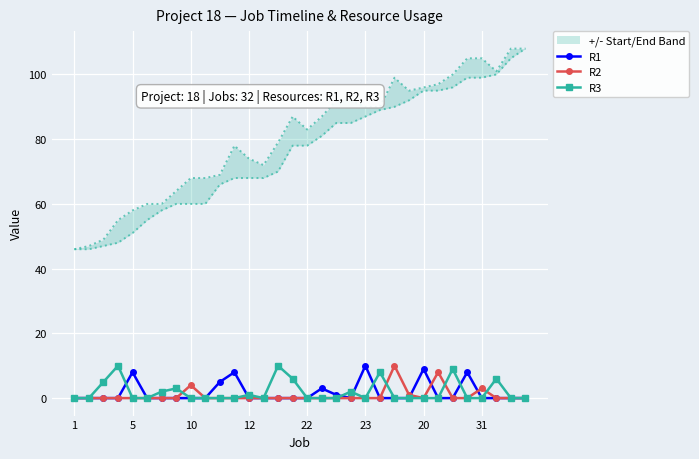

Count the number of categories in the chart.

32